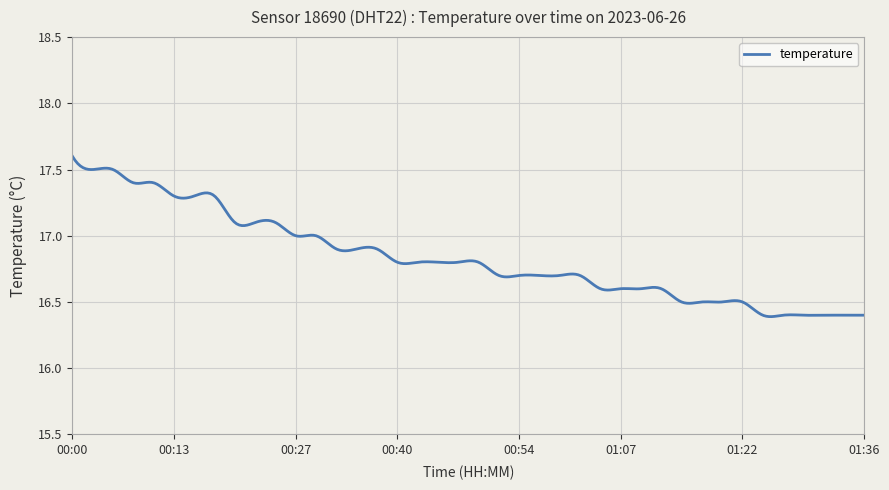

What is the difference between the maximum and minimum values?

1.2